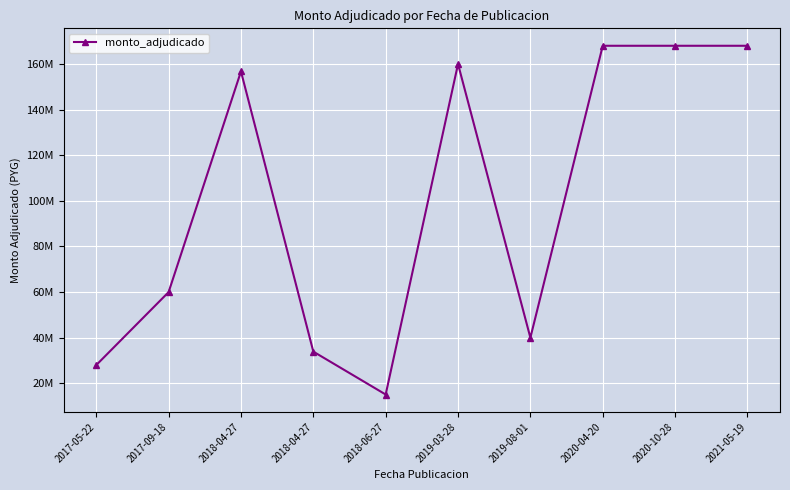

Is it true that the value at 2021-05-19 is 72977280?

False